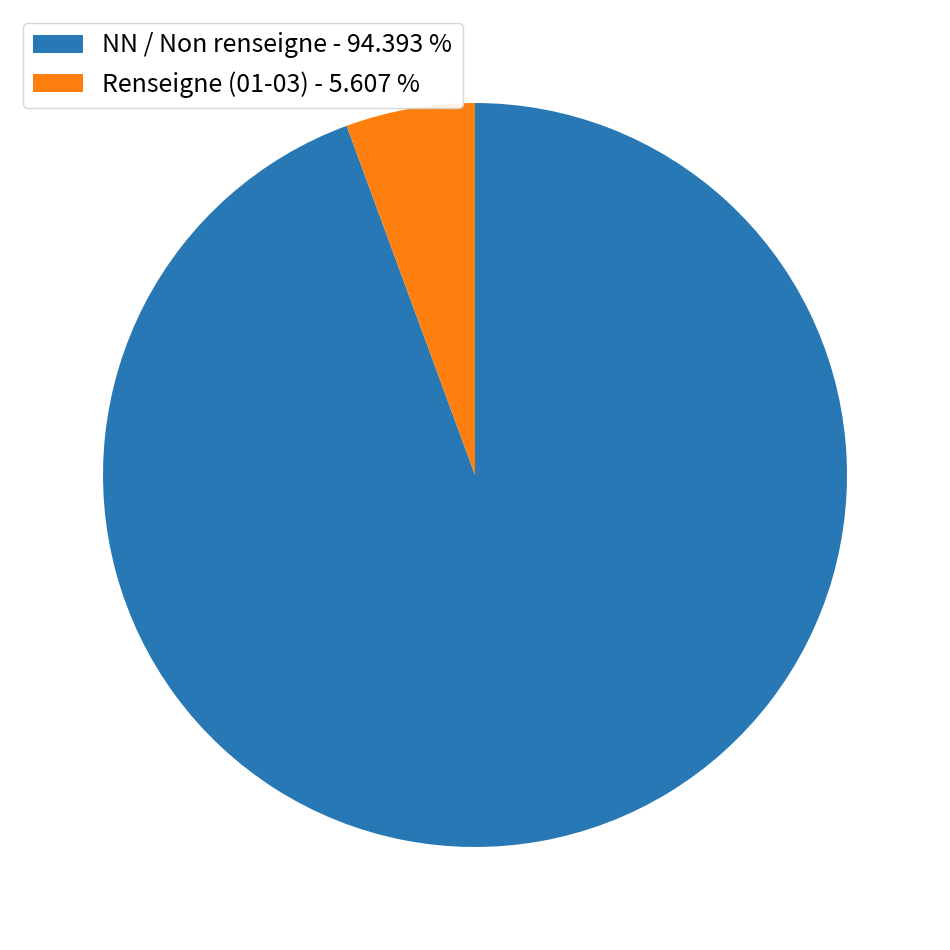

How many slices are in this pie chart?

2